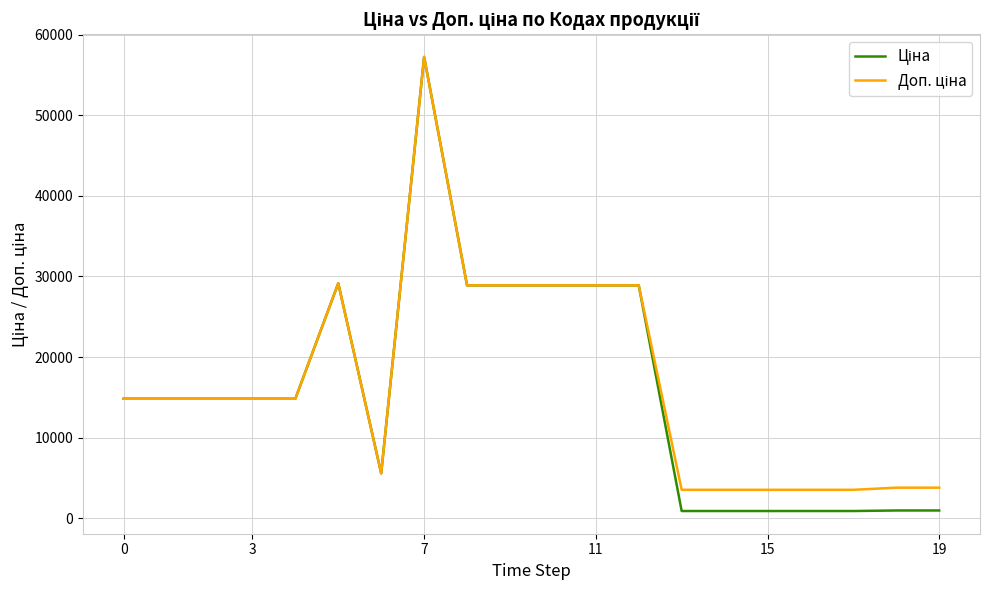

Does the chart display data point markers on the line(s)?

No